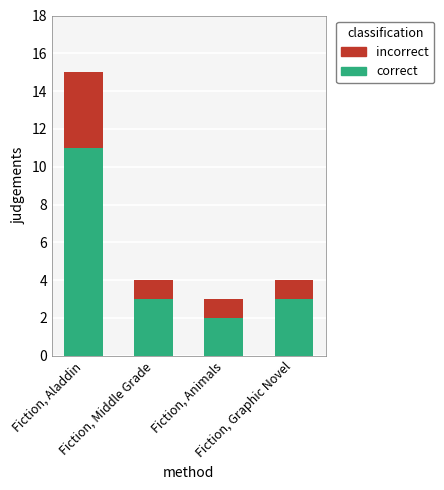

What is the highest value of the correct series?

11